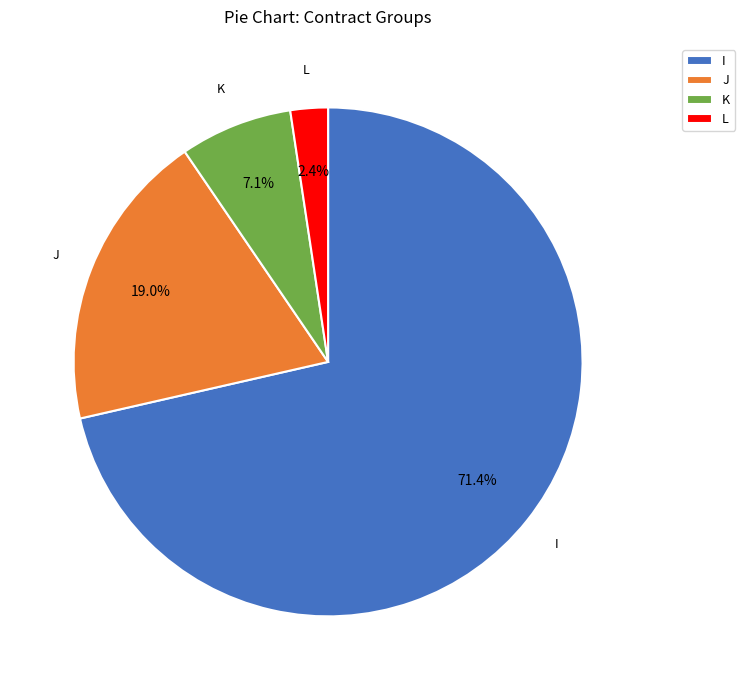

To the nearest percent, what is the combined percentage of L and J?

21%